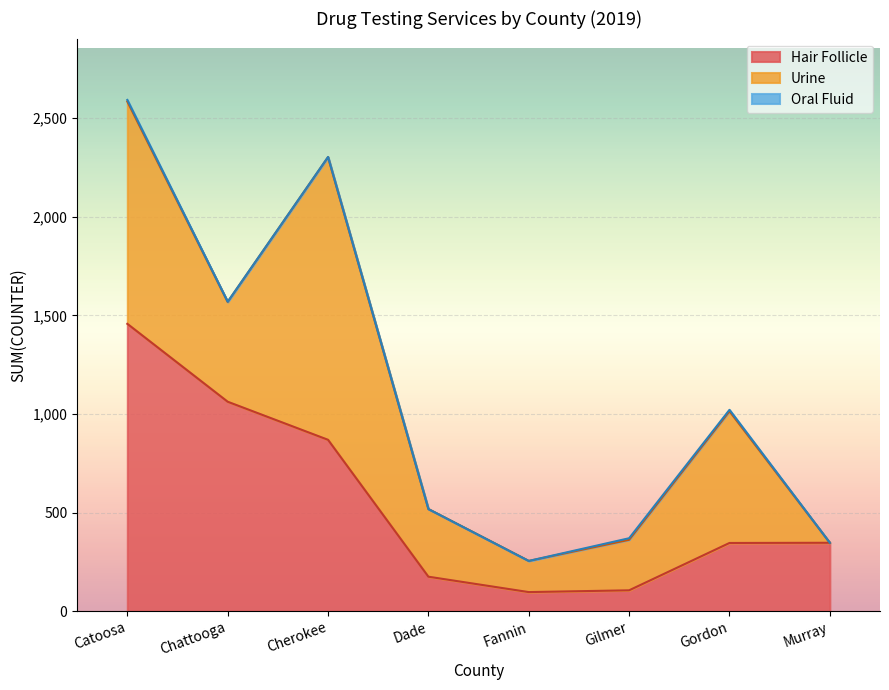

After their last crossing, which series has the higher values: Urine or Hair Follicle?

Hair Follicle